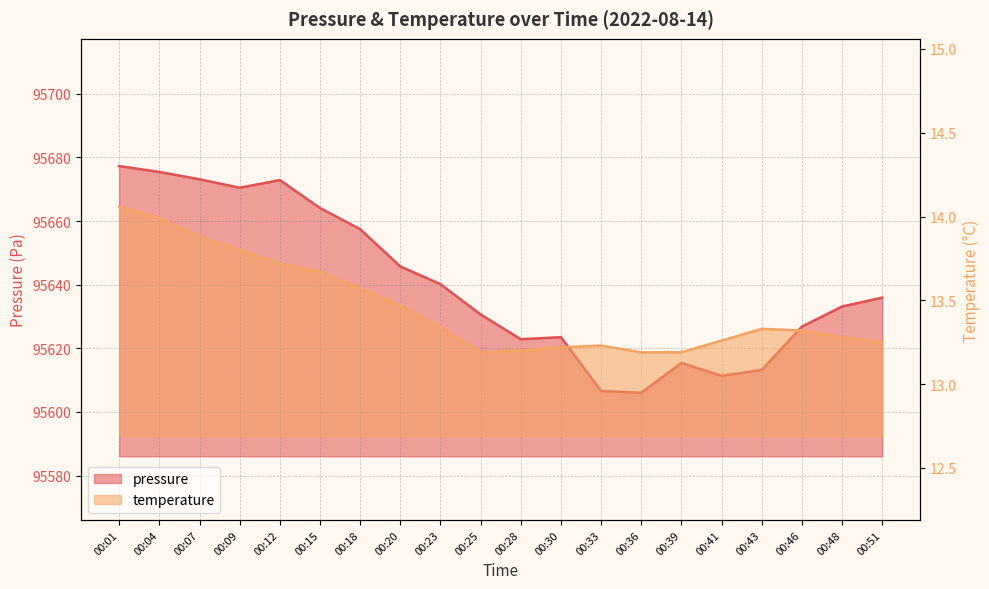

How many series are shown in this chart?

2